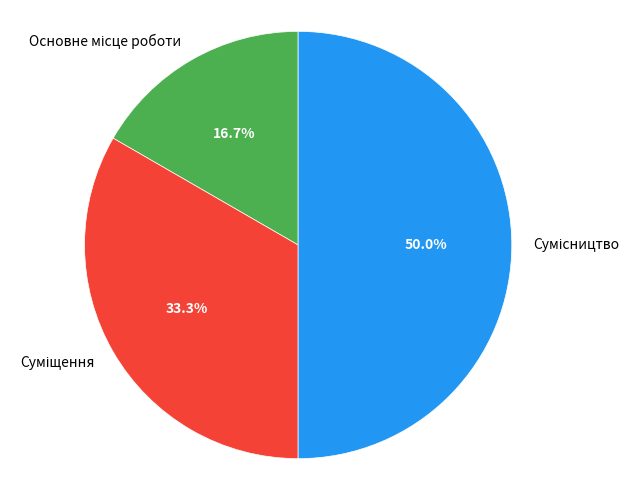

Do Сумісництво and Основне місце роботи together represent more than half of the pie?

Yes